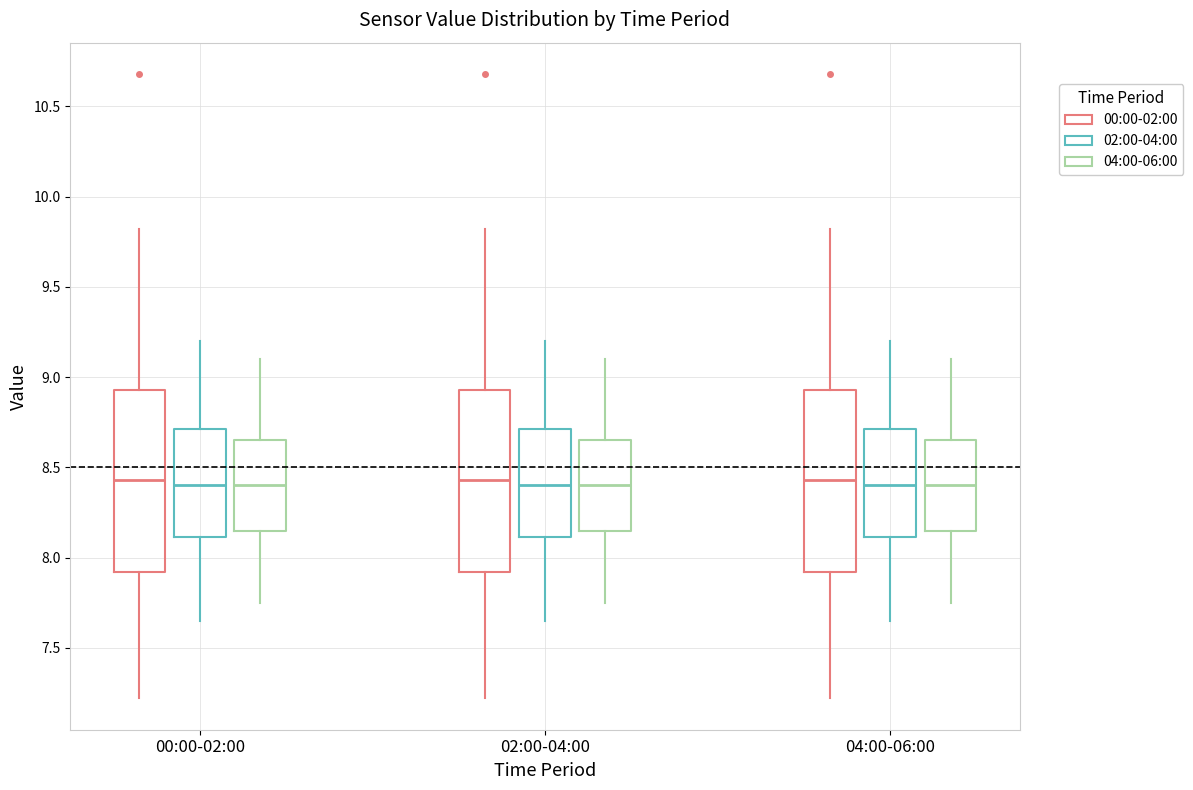

Reading left to right, transcribe this box plot: for each box, give where its median line is, the range the box spans, and where its two whiskers end, as read against the y-axis. The values are not printed on the chart, so give them approximately, as read against the axis.

00:00-02:00 (00:00-02:00): median 8.45, box 7.90 to 8.95, whiskers 7.20 to 9.80
00:00-02:00 (02:00-04:00): median 8.40, box 8.10 to 8.70, whiskers 7.65 to 9.20
00:00-02:00 (04:00-06:00): median 8.40, box 8.15 to 8.65, whiskers 7.75 to 9.10
02:00-04:00 (00:00-02:00): median 8.45, box 7.90 to 8.95, whiskers 7.20 to 9.80
02:00-04:00 (02:00-04:00): median 8.40, box 8.10 to 8.70, whiskers 7.65 to 9.20
02:00-04:00 (04:00-06:00): median 8.40, box 8.15 to 8.65, whiskers 7.75 to 9.10
04:00-06:00 (00:00-02:00): median 8.45, box 7.90 to 8.95, whiskers 7.20 to 9.80
04:00-06:00 (02:00-04:00): median 8.40, box 8.10 to 8.70, whiskers 7.65 to 9.20
04:00-06:00 (04:00-06:00): median 8.40, box 8.15 to 8.65, whiskers 7.75 to 9.10